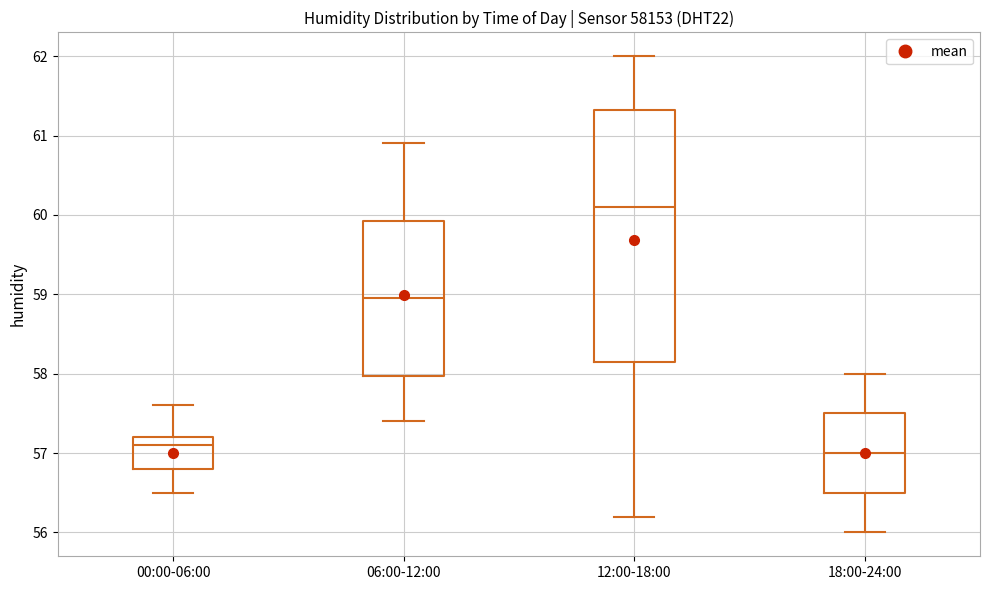

Reading left to right, transcribe this box plot: for each box, give where its median line is, the range the box spans, and where its two whiskers end, as read against the y-axis. The values are not printed on the chart, so give them approximately, as read against the axis.

00:00-06:00: median 57.1, box 56.8 to 57.2, whiskers 56.5 to 57.6
06:00-12:00: median 59.0, box 58.0 to 59.9, whiskers 57.4 to 60.9
12:00-18:00: median 60.1, box 58.2 to 61.3, whiskers 56.2 to 62.0
18:00-24:00: median 57.0, box 56.5 to 57.5, whiskers 56.0 to 58.0